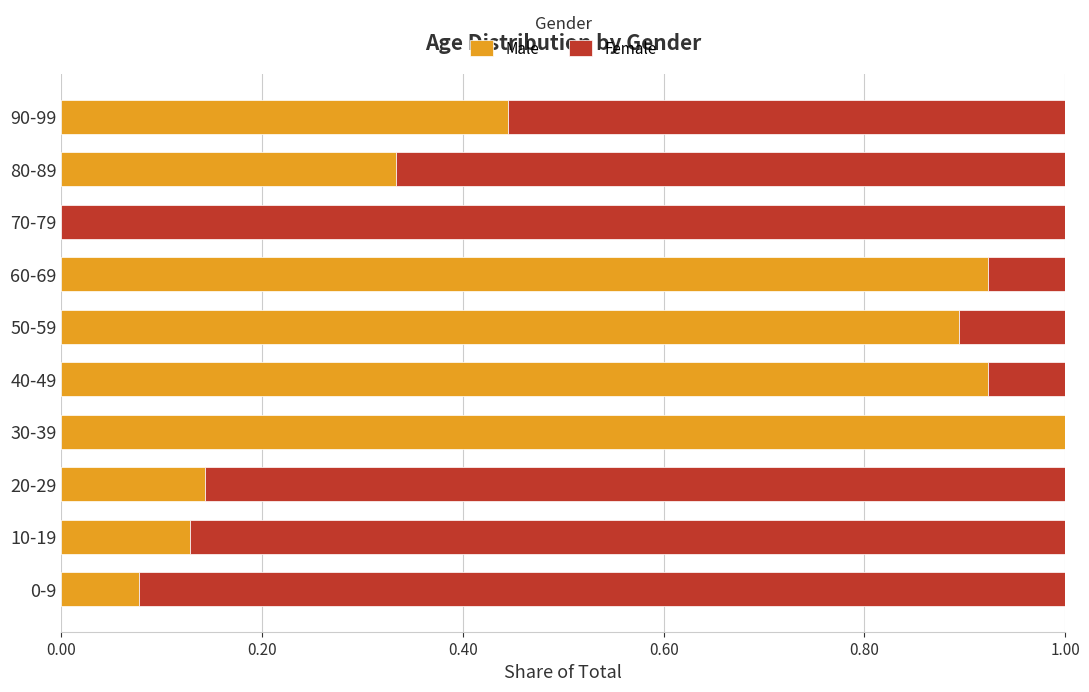

What is the total value across all series at 10-19?

1.0